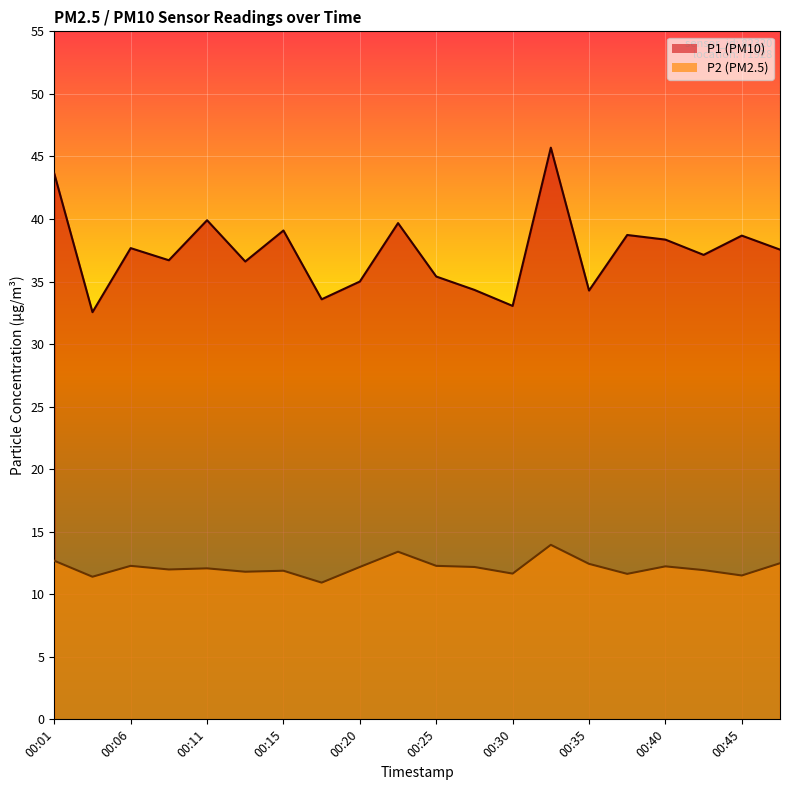

Reading left to right, transcribe all the data shown in this chart.

P1: 43.6	32.5	37.7	36.7	39.9	36.6	39.1	33.6	35.0	39.7	35.4	34.3	33.0	45.7	34.3	38.7	38.4	37.1	38.7	37.5
P2: 12.7	11.4	12.3	12.0	12.1	11.8	11.9	10.9	12.2	13.4	12.3	12.2	11.7	13.9	12.4	11.6	12.2	11.9	11.5	12.5